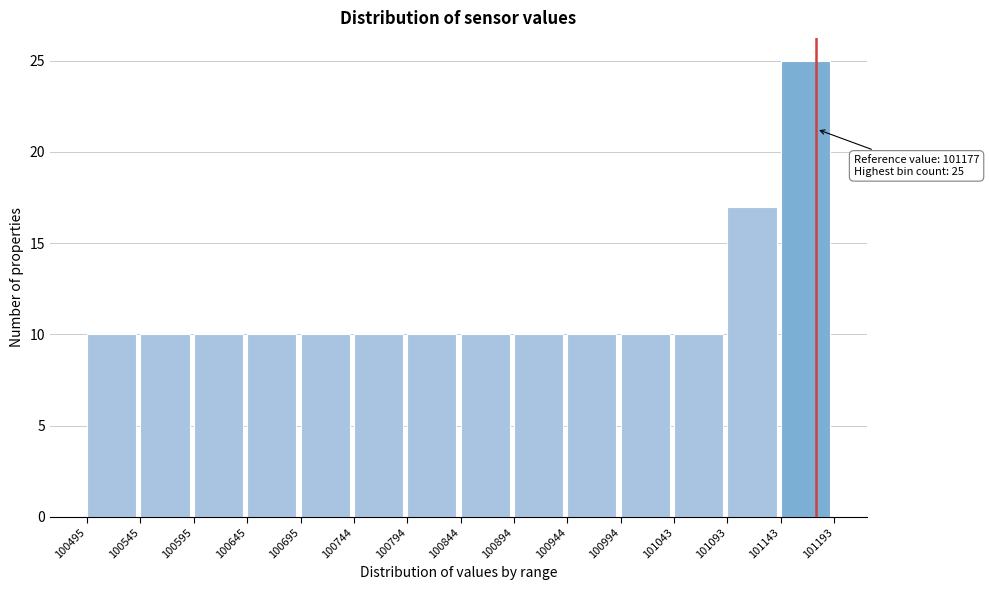

Over which range of the x-axis is the bar tallest?

101143 to 101193